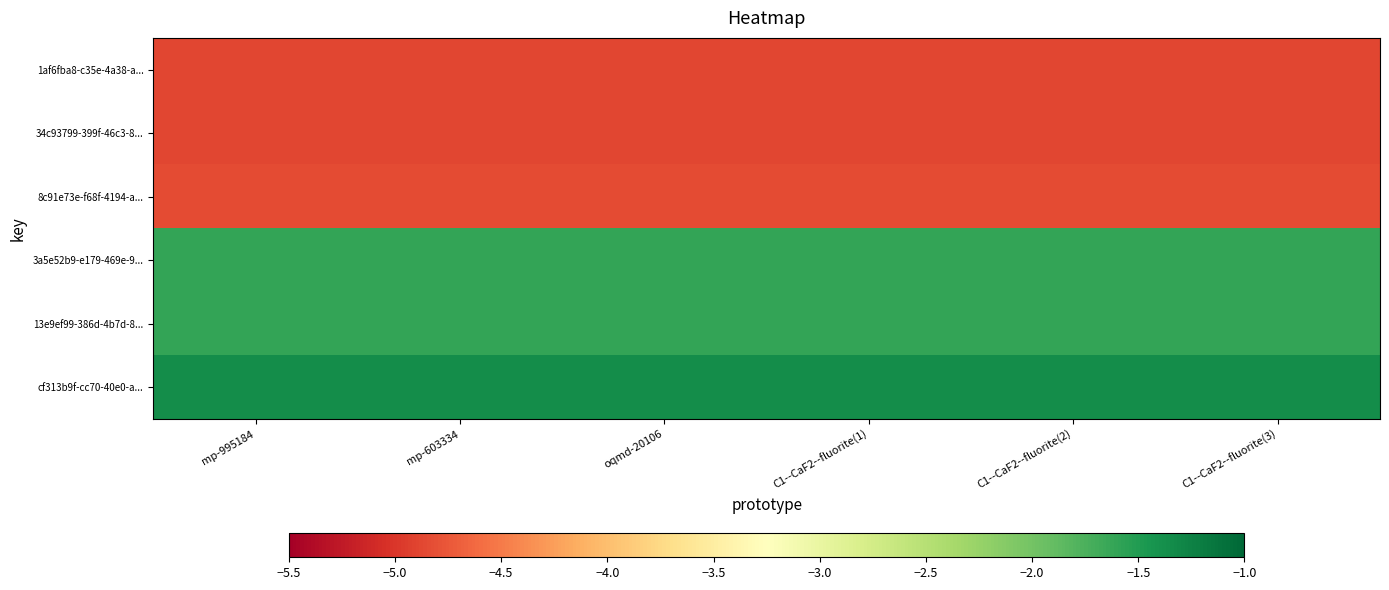

Reading left to right, extract all data points from this chart.

1af6fba8-c35e-4a38-a...: mp-995184=-4.9	mp-603334=-4.9	oqmd-20106=-4.9	C1--CaF2--fluorite(1)=-4.9	C1--CaF2--fluorite(2)=-4.9	C1--CaF2--fluorite(3)=-4.9
34c93799-399f-46c3-8...: mp-995184=-4.9	mp-603334=-4.9	oqmd-20106=-4.9	C1--CaF2--fluorite(1)=-4.9	C1--CaF2--fluorite(2)=-4.9	C1--CaF2--fluorite(3)=-4.9
8c91e73e-f68f-4194-a...: mp-995184=-4.8	mp-603334=-4.8	oqmd-20106=-4.8	C1--CaF2--fluorite(1)=-4.8	C1--CaF2--fluorite(2)=-4.8	C1--CaF2--fluorite(3)=-4.8
3a5e52b9-e179-469e-9...: mp-995184=-1.6	mp-603334=-1.6	oqmd-20106=-1.6	C1--CaF2--fluorite(1)=-1.6	C1--CaF2--fluorite(2)=-1.6	C1--CaF2--fluorite(3)=-1.6
13e9ef99-386d-4b7d-8...: mp-995184=-1.6	mp-603334=-1.6	oqmd-20106=-1.6	C1--CaF2--fluorite(1)=-1.6	C1--CaF2--fluorite(2)=-1.6	C1--CaF2--fluorite(3)=-1.6
cf313b9f-cc70-40e0-a...: mp-995184=-1.4	mp-603334=-1.4	oqmd-20106=-1.4	C1--CaF2--fluorite(1)=-1.4	C1--CaF2--fluorite(2)=-1.4	C1--CaF2--fluorite(3)=-1.4